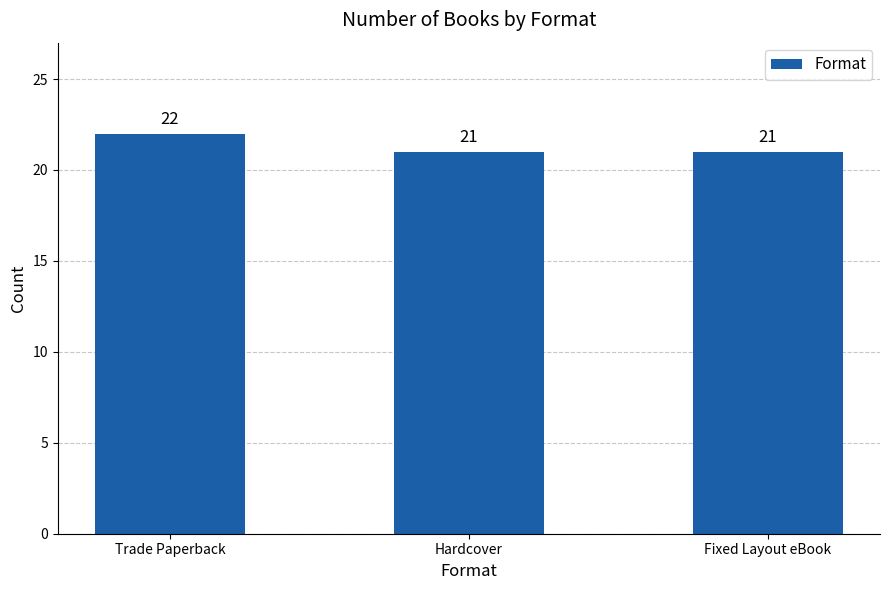

What is the value of the 2nd bar from the left?

21